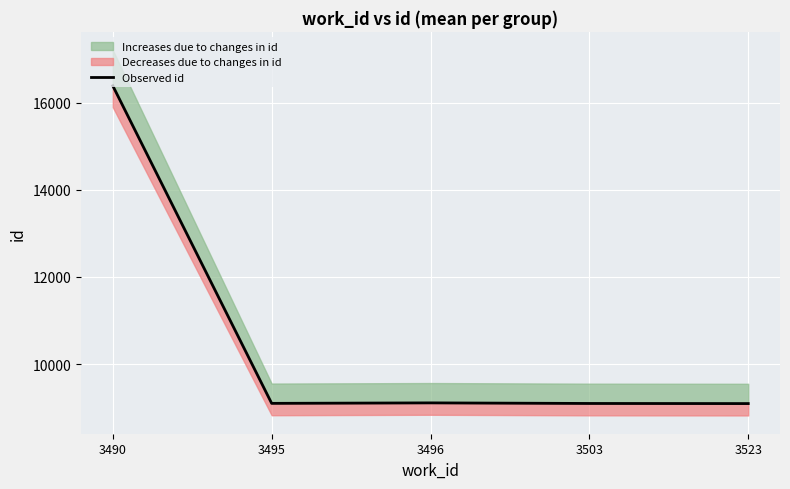

Reading left to right, list all the values displayed in this chart.

16390.5	9098.0	9109.0	9095.5	9093.0